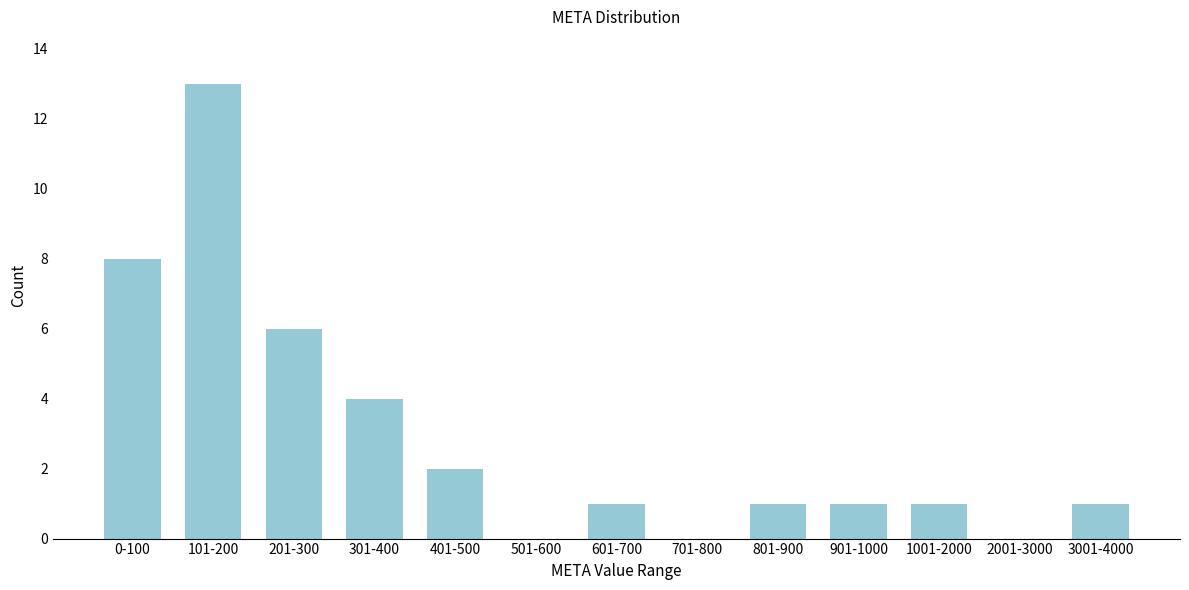

Reading right to left, extract all data points from this chart.

3001-4000=1	2001-3000=0	1001-2000=1	901-1000=1	801-900=1	701-800=0	601-700=1	501-600=0	401-500=2	301-400=4	201-300=6	101-200=13	0-100=8